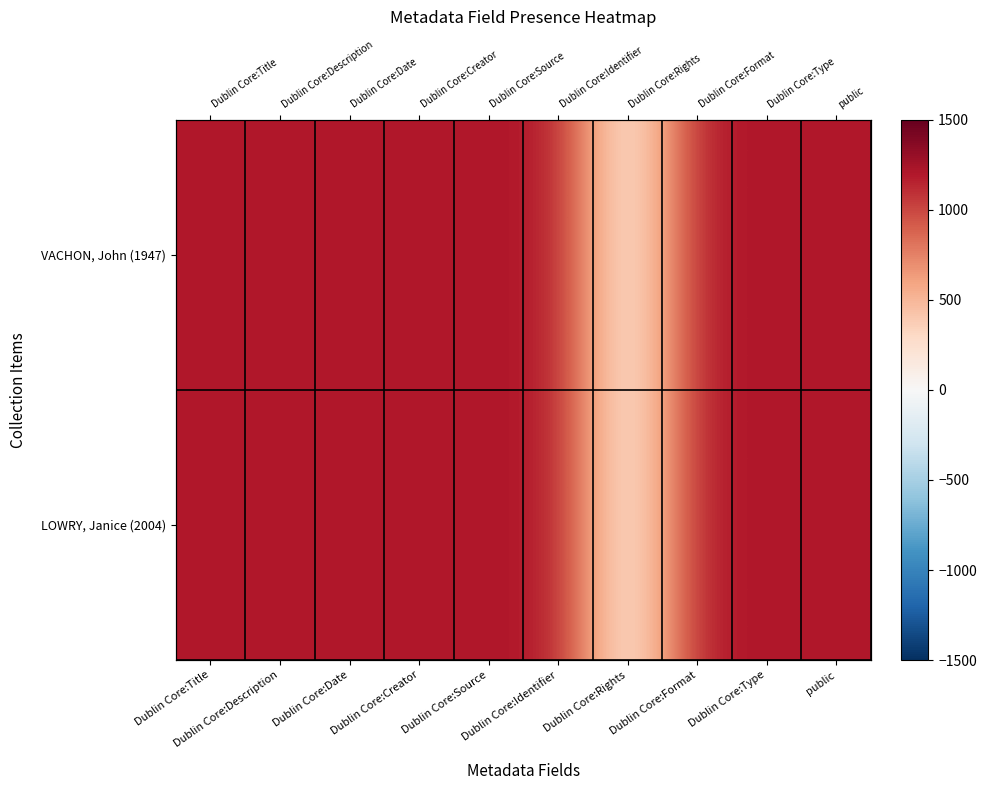

At which category is the sum across all series the highest?

Dublin Core:Title